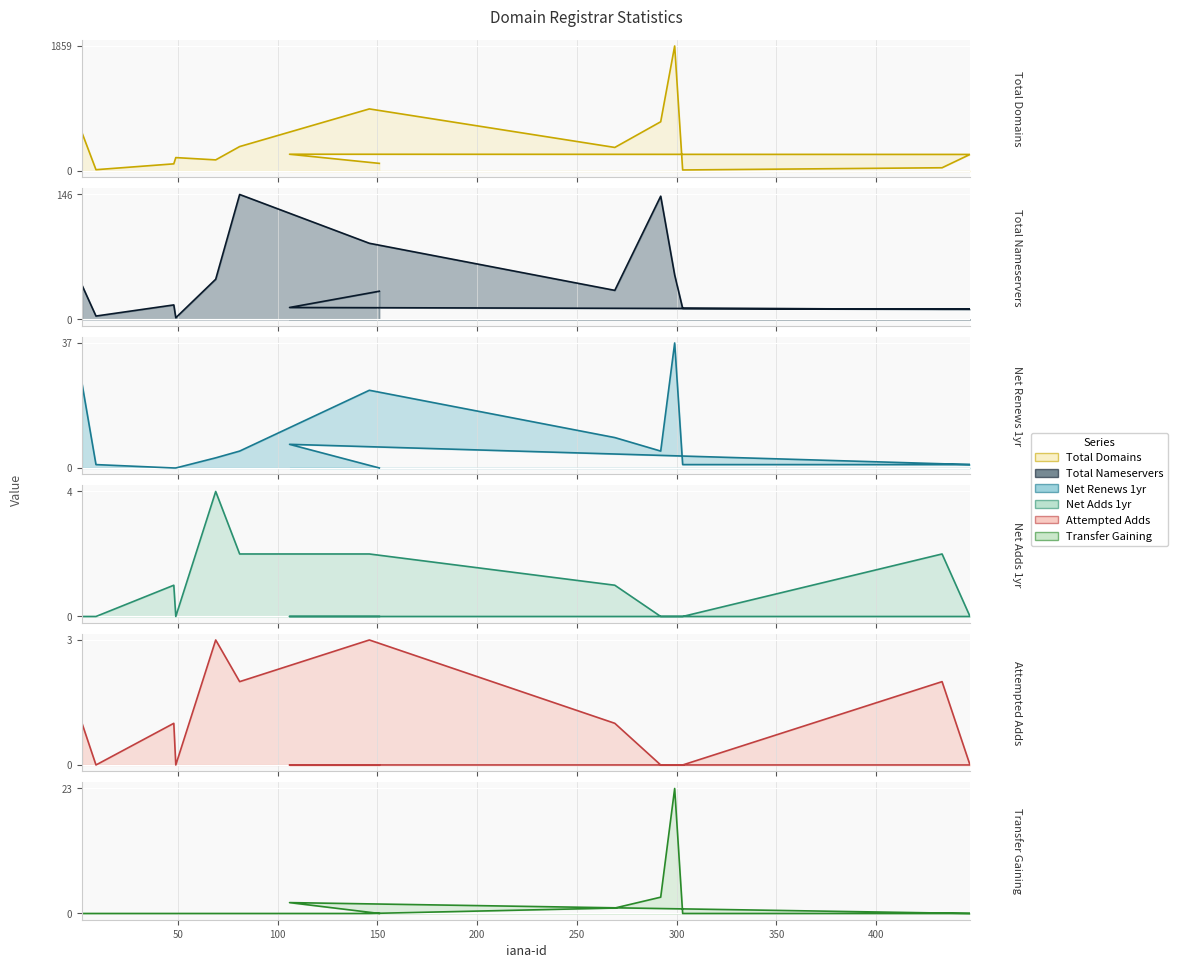

Is it true that Net Adds 1yr equals 4 at 300?

False